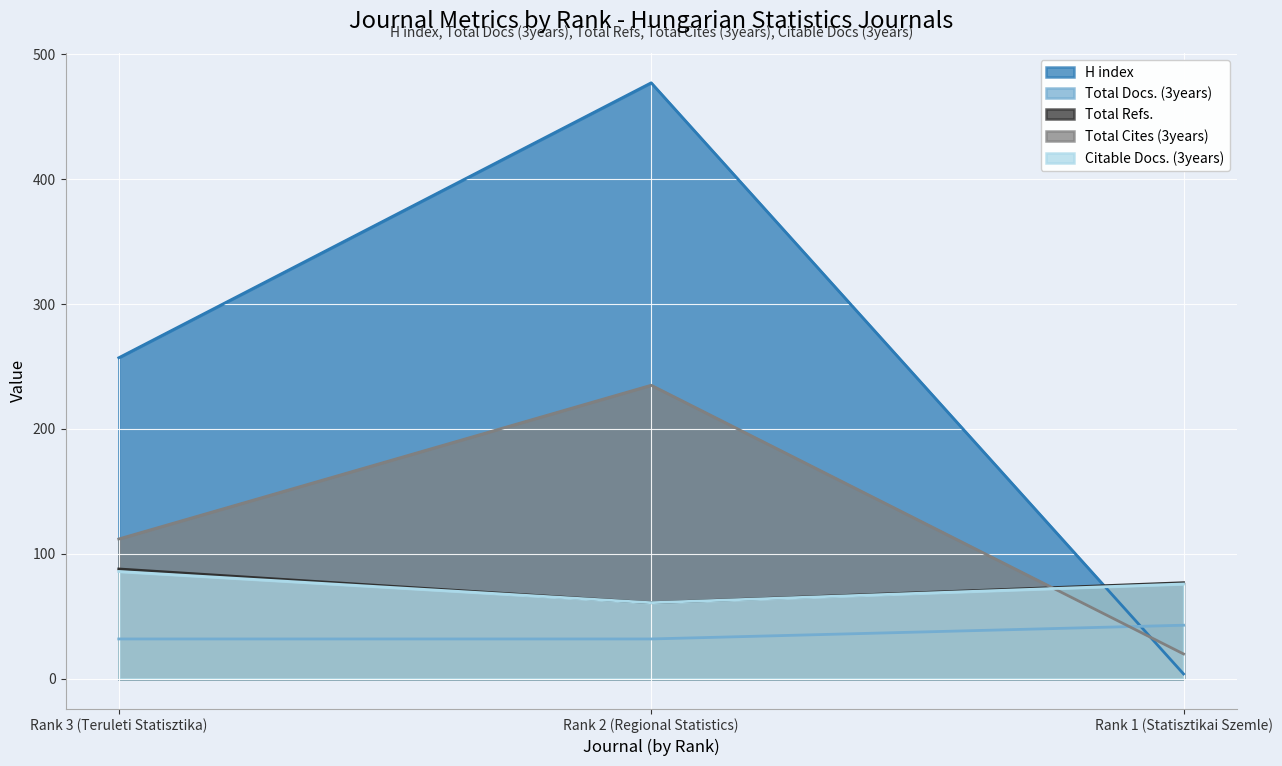

Which series has the largest total across all categories?

H index